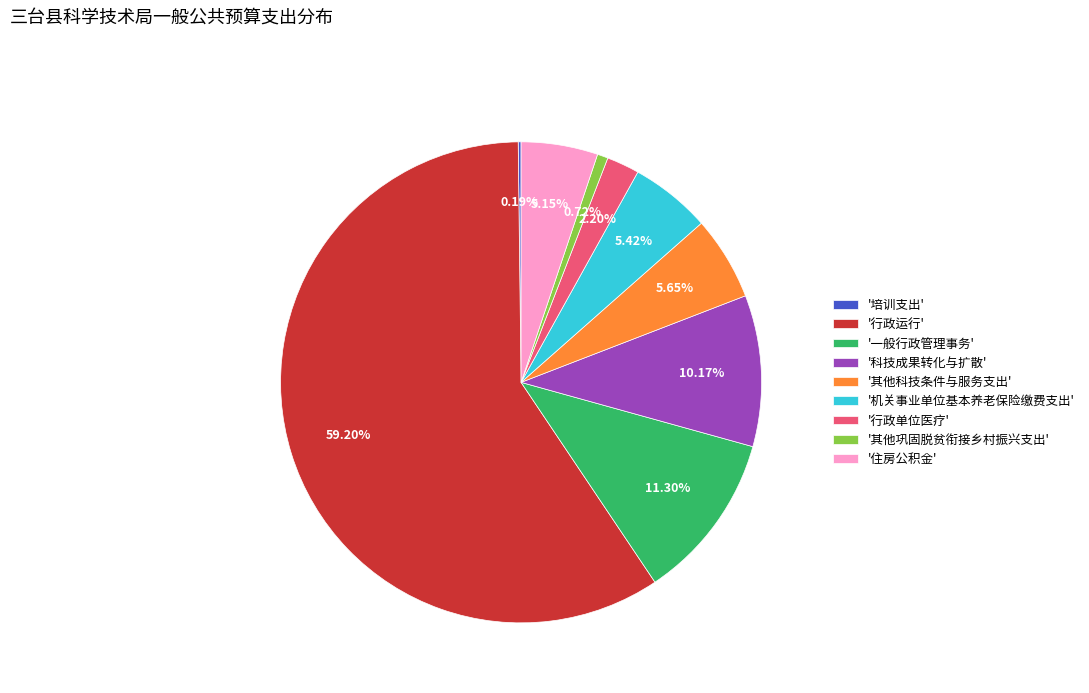

Between '行政运行' and '住房公积金', which is larger?

'行政运行'